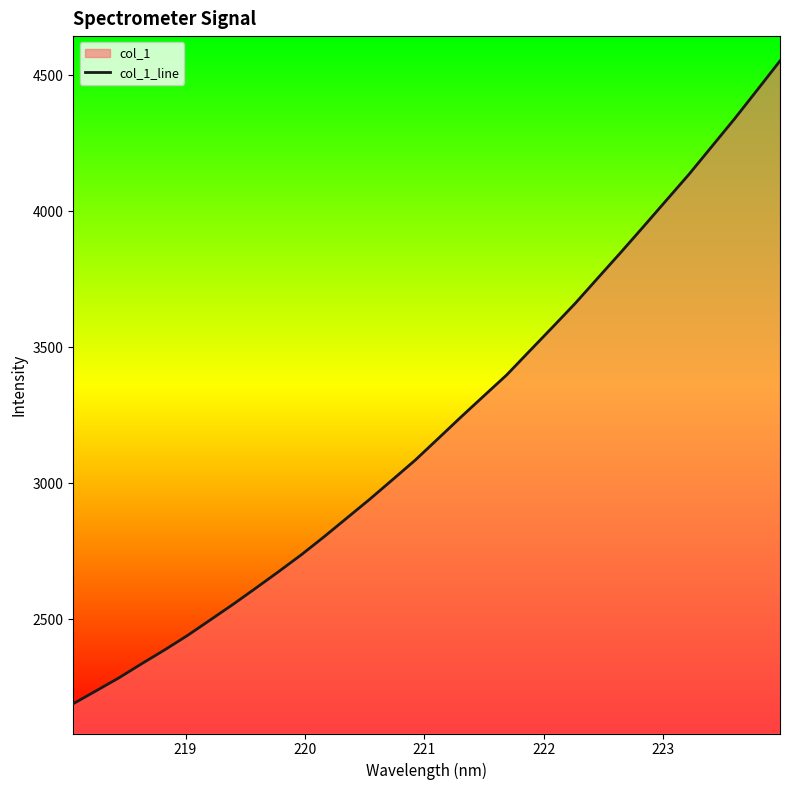

What is the maximum value shown in the chart?

4552.1